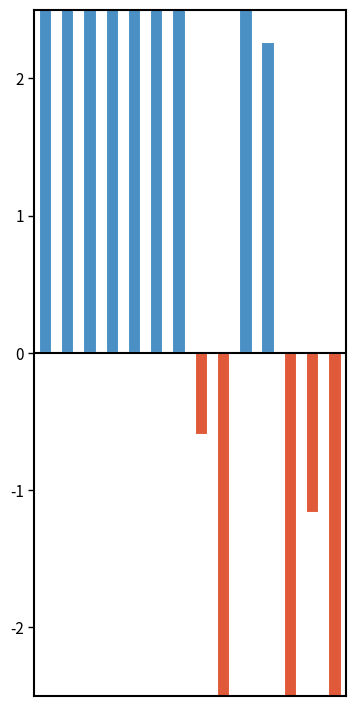

What is the difference between the second highest and minimum values in the 正偏差 series?

4.8